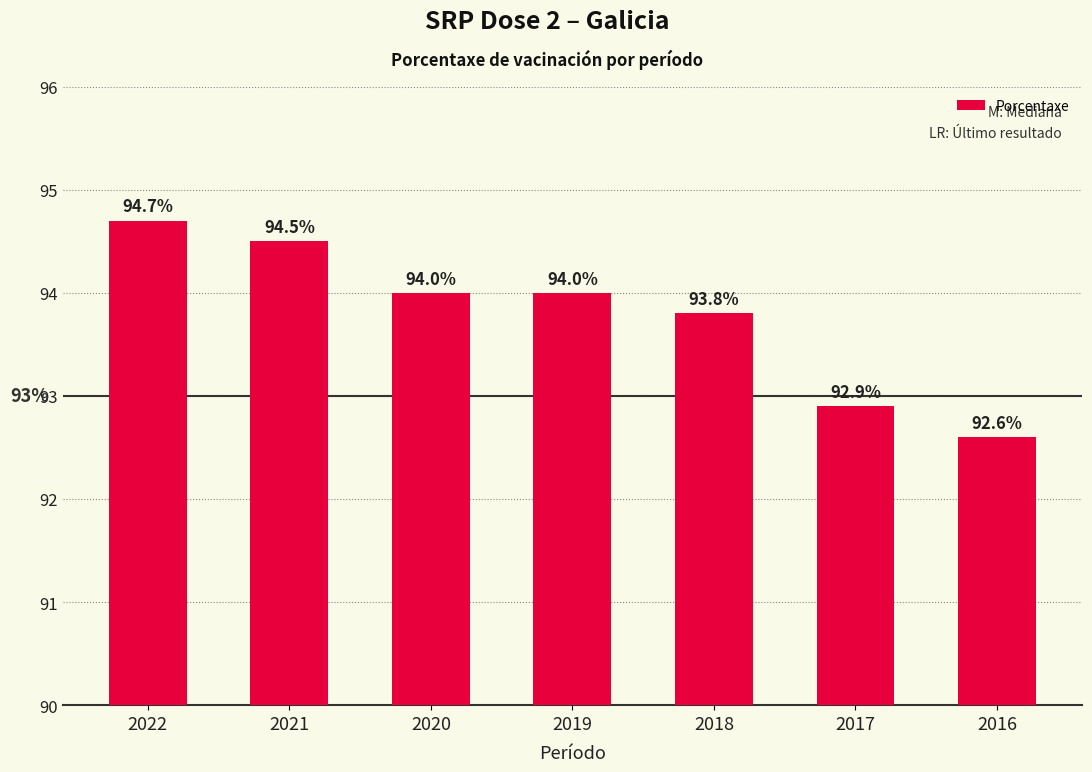

How many series are shown in this chart?

1